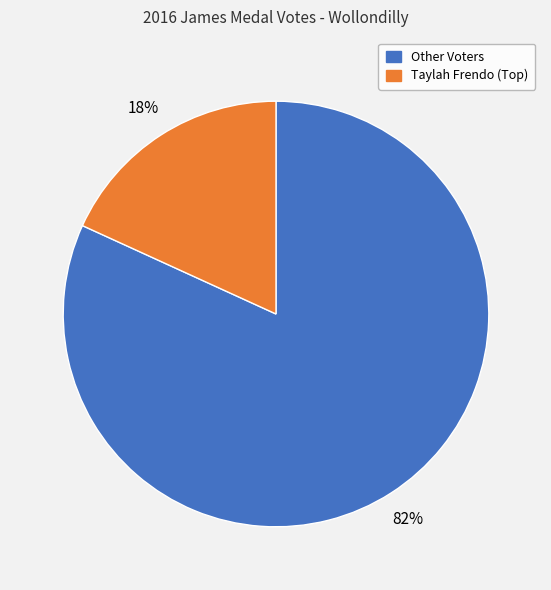

To the nearest percent, what is the average slice percentage?

50%